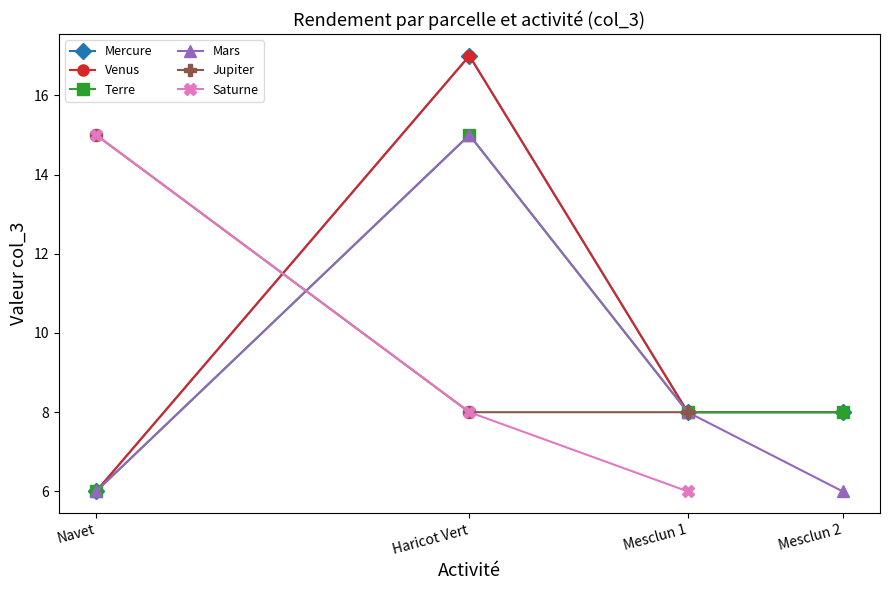

What is the total value across all series at Mesclun 1?

46.0